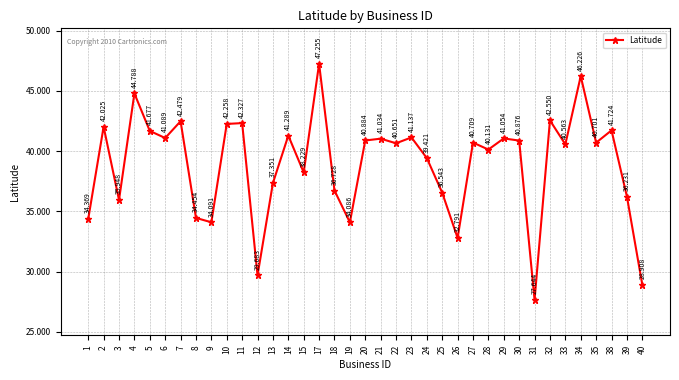

Is it true that the value at 1 is 34.4?

True